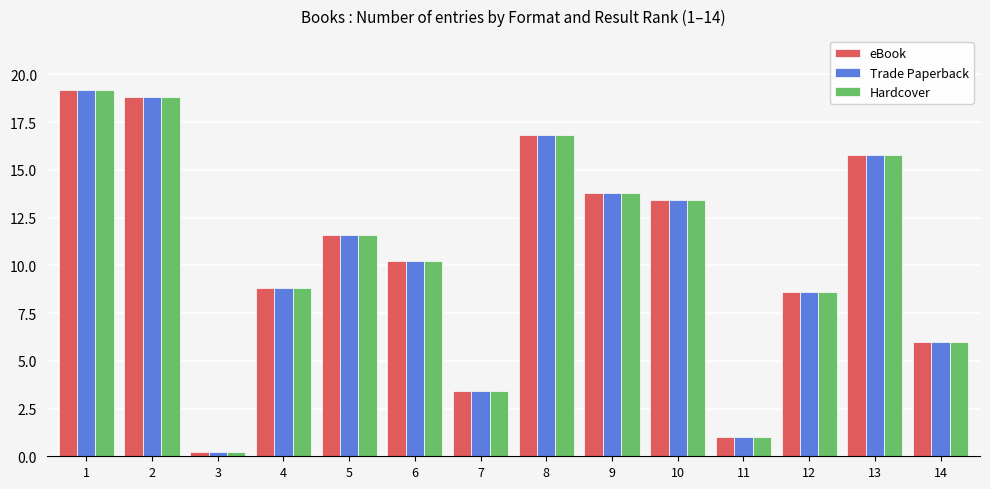

What is the minimum value for eBook?

0.2